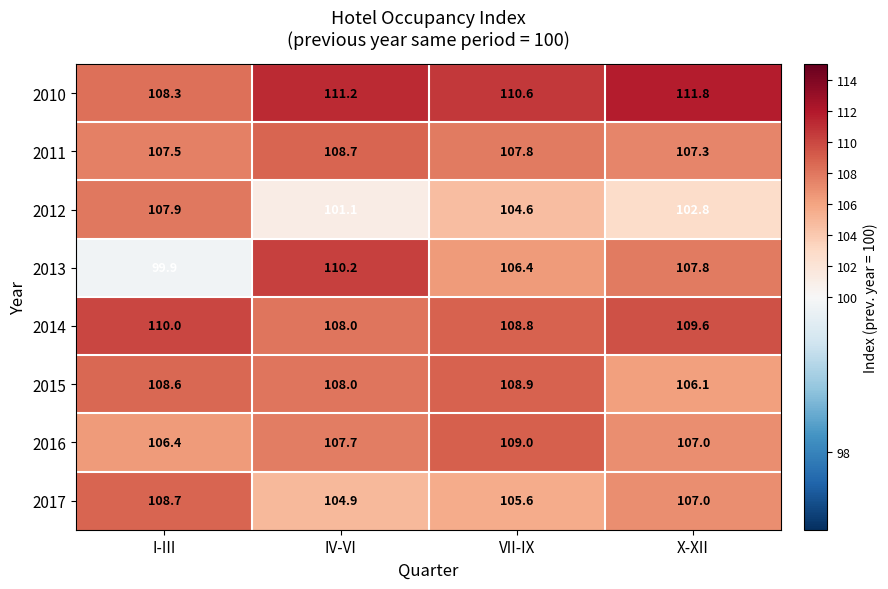

Count the number of categories in the chart.

4